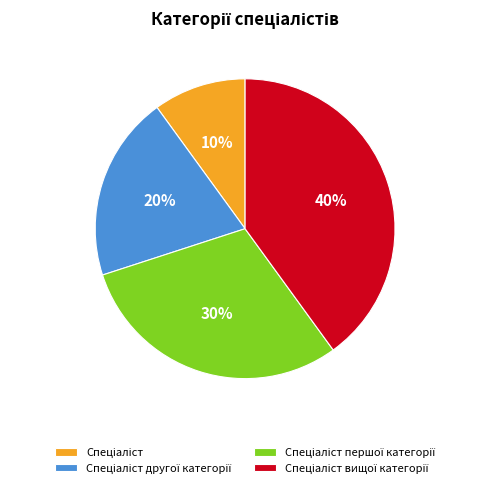

To the nearest percent, what is the difference between the largest and smallest slice percentages?

30%